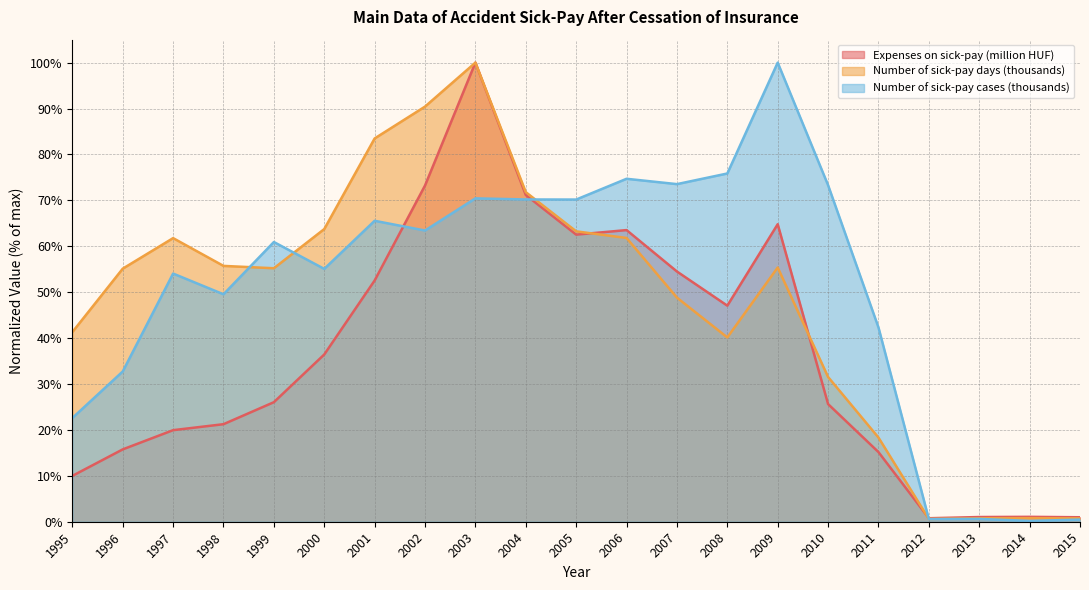

What is the value of the Number of sick-pay days (thousands) point at the 10th from the left?

71.8